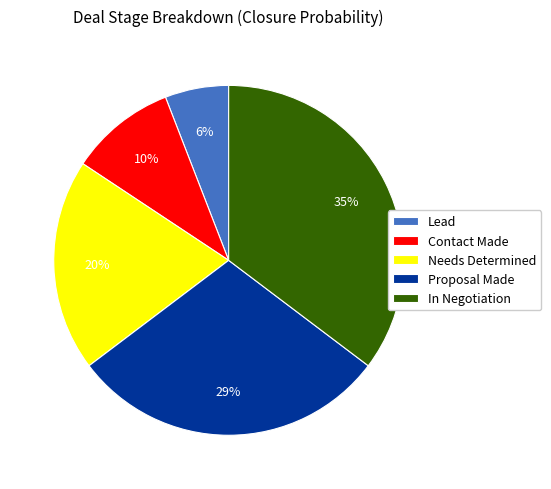

To the nearest percent, what is the combined percentage of Needs Determined and In Negotiation?

55%